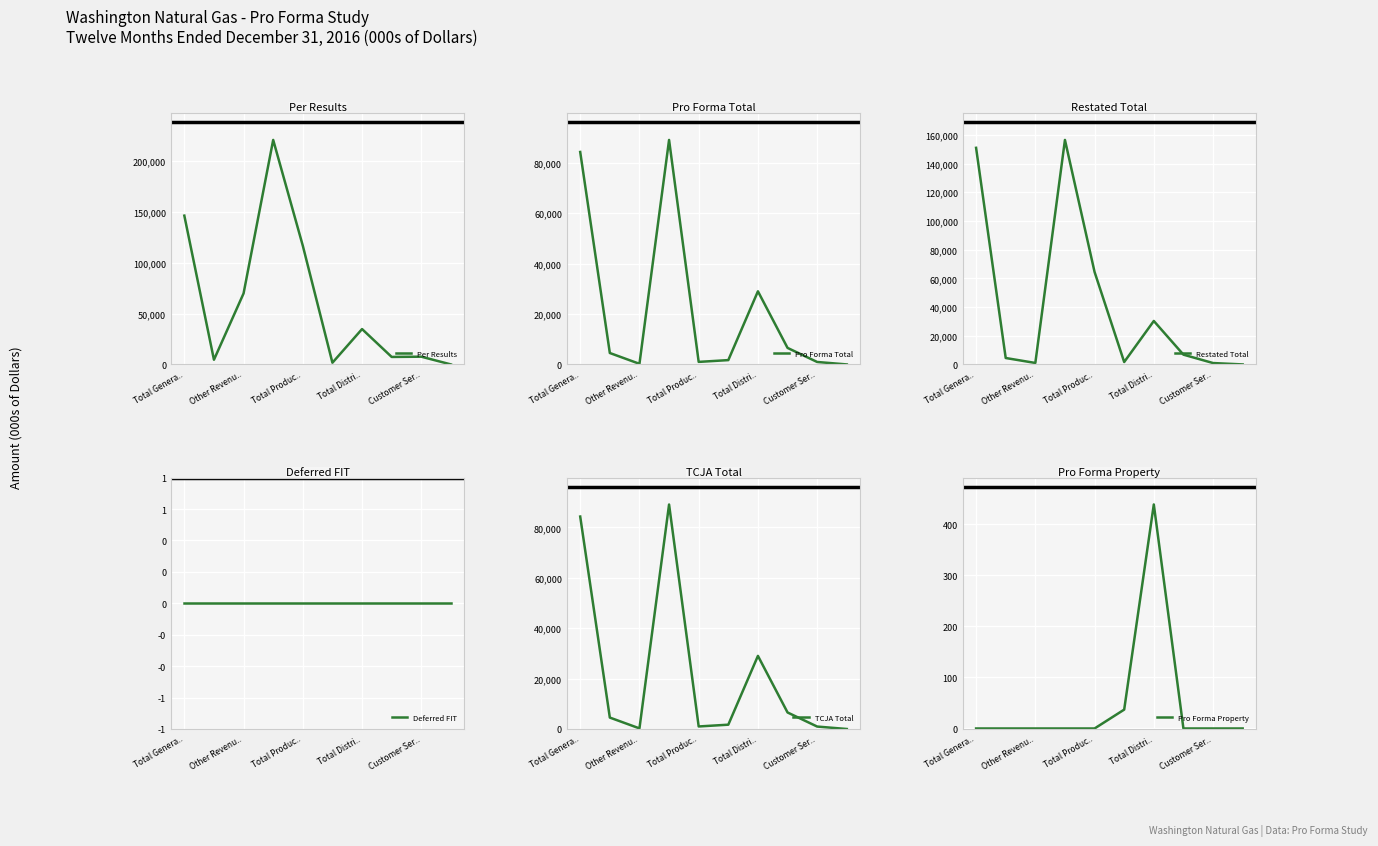

How many positive values does the Restated Total series have?

9